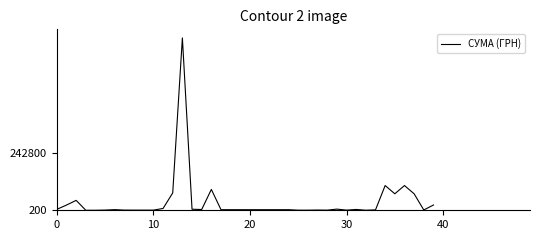

What is the greatest value displayed?

728042.0